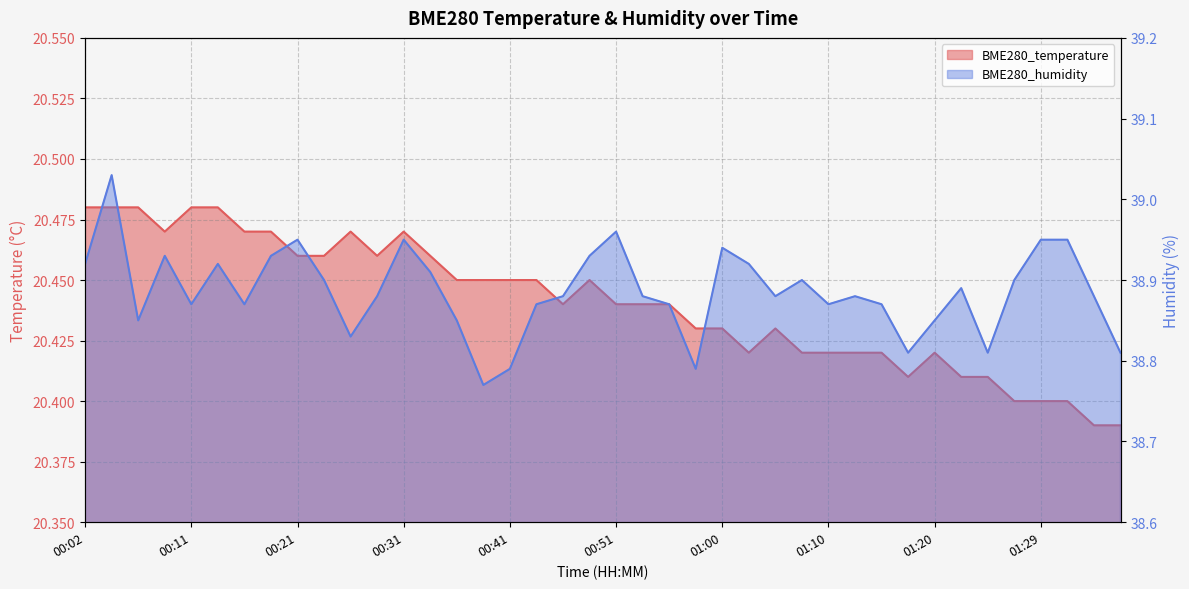

What is the difference between the highest and lowest values at 00:11?

18.4